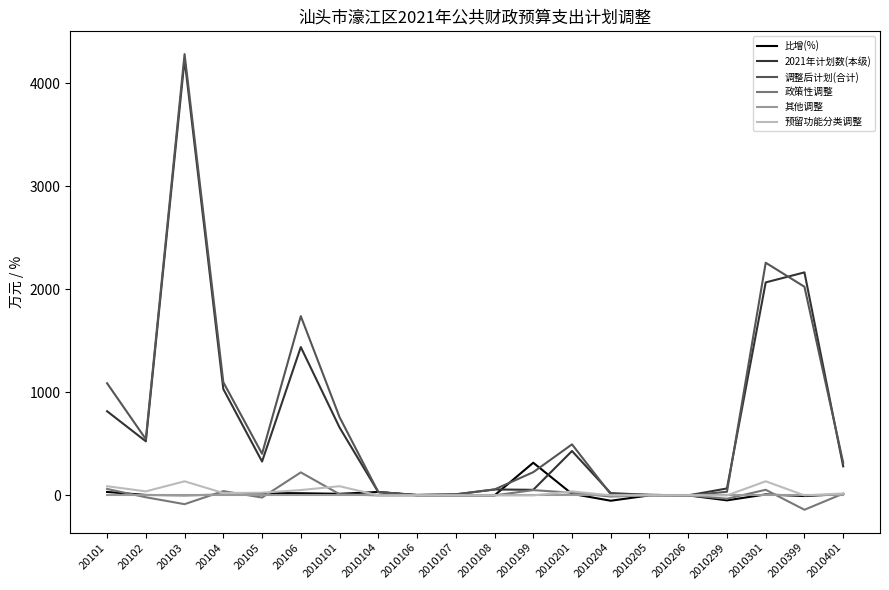

Which series has the widest spread of values?

调整后计划(合计)